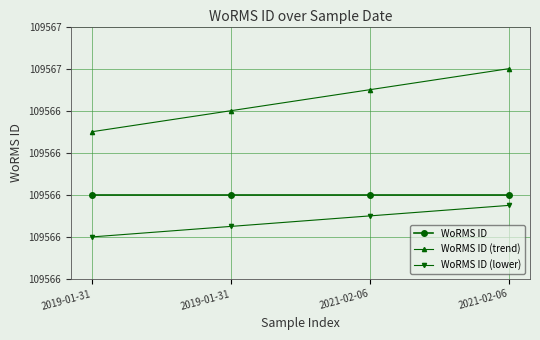

The value of WoRMS ID (lower) at 2021-02-06 is 109565.9. True or false?

True